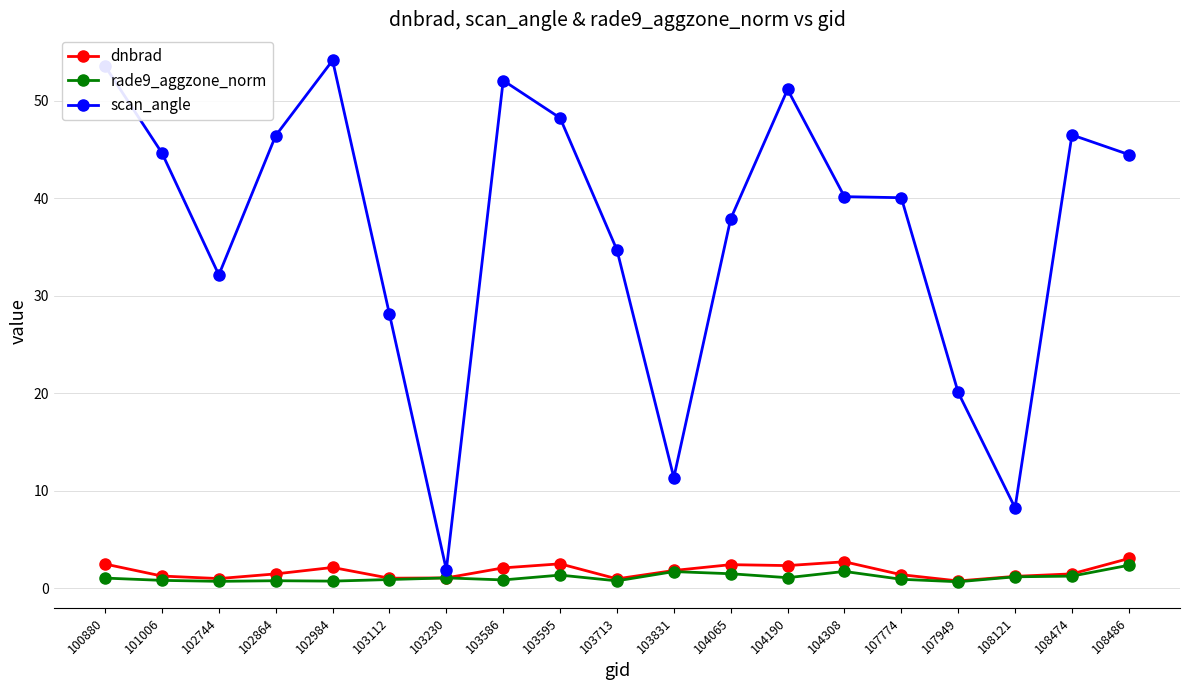

True or false: scan_angle and rade9_aggzone_norm cross at least once.

False